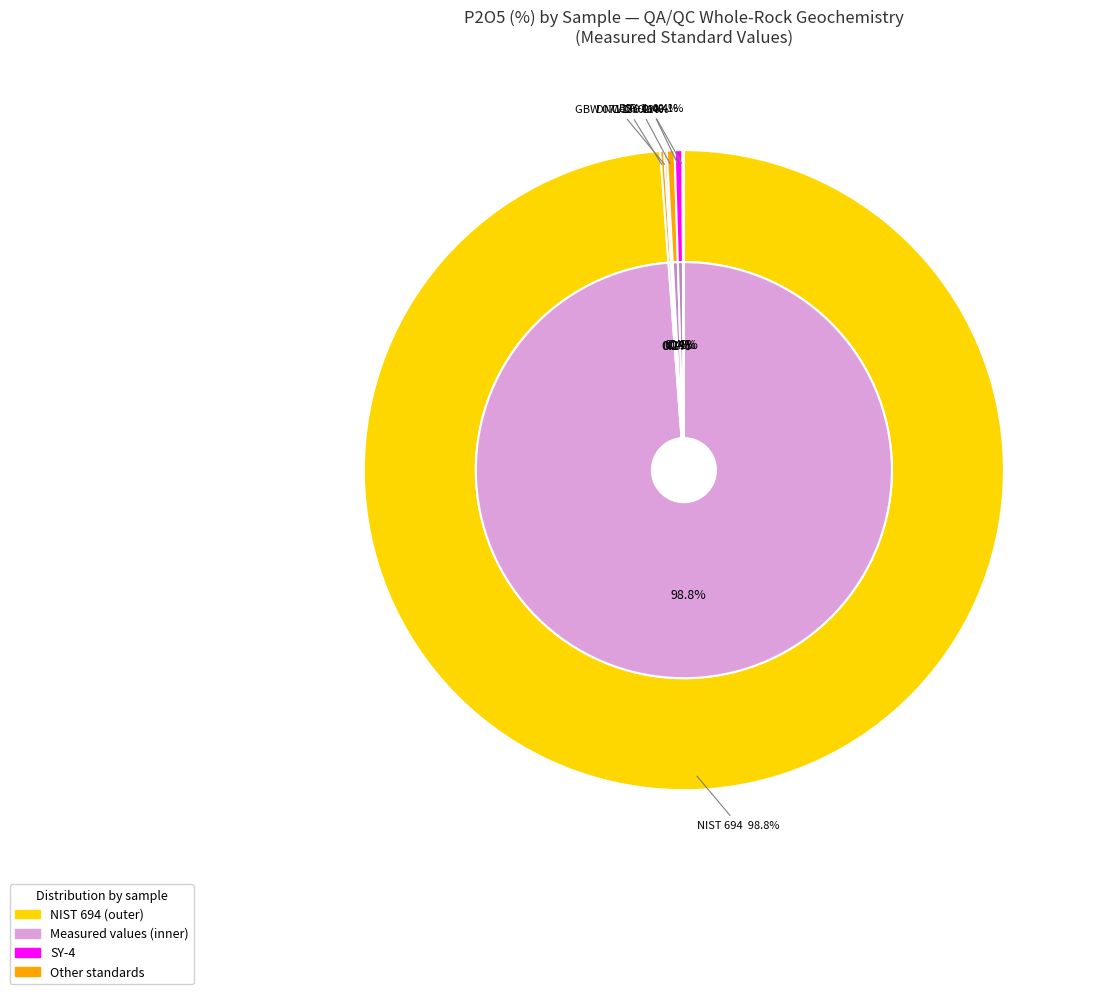

What is the smallest slice in the pie chart?

BIR-1a